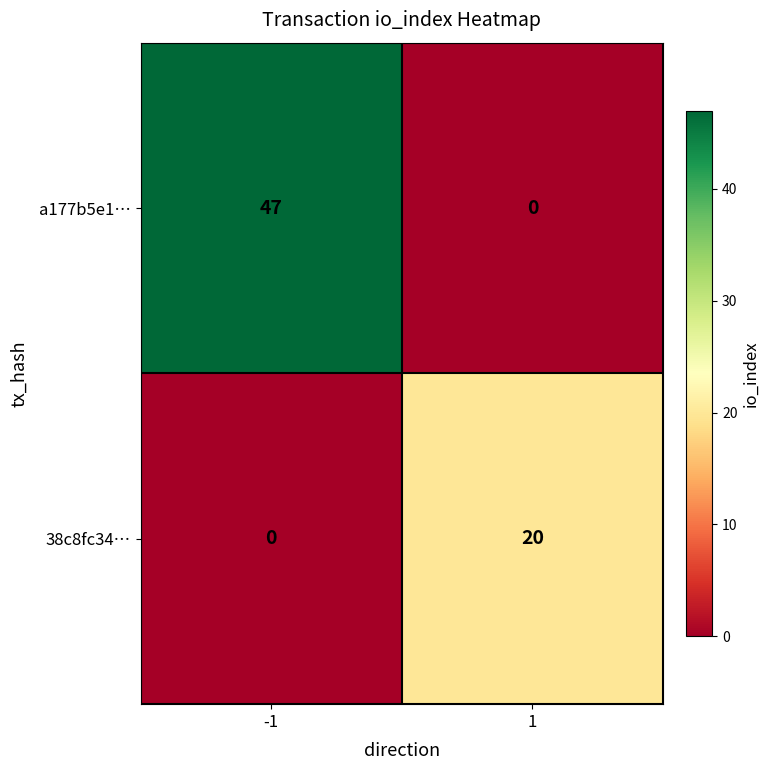

Which series changed the most between -1 and 1?

a177b5e1…